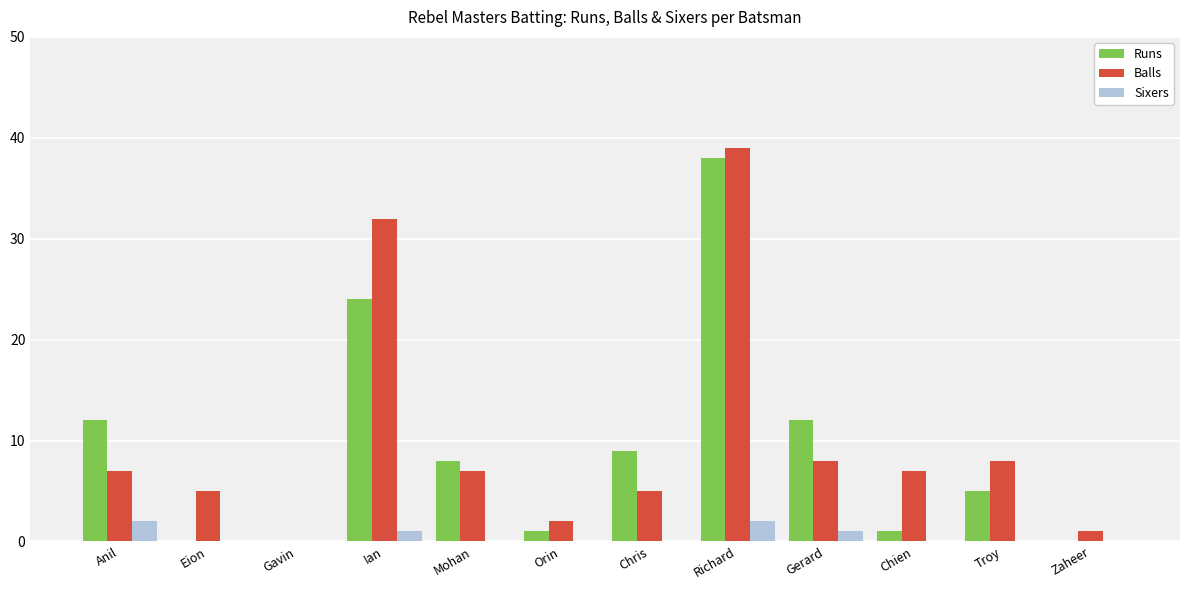

How many groups of bars are there?

12